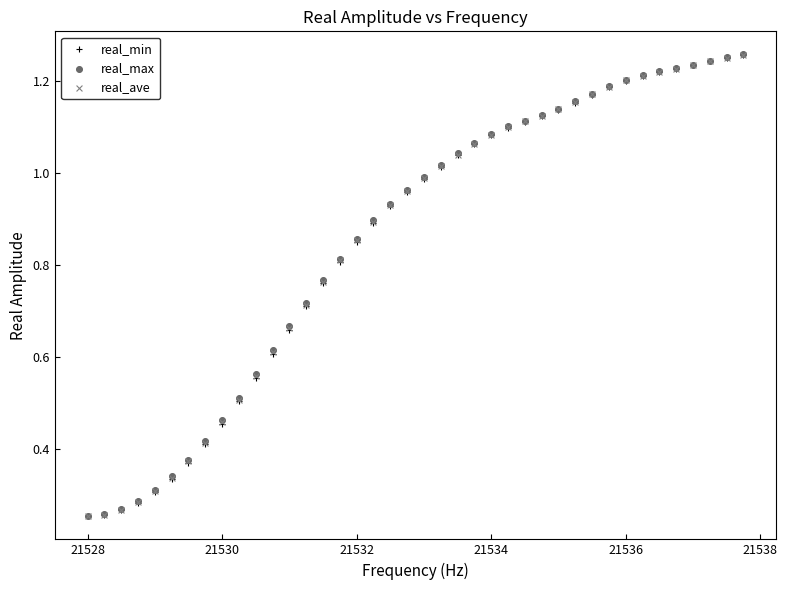

What are all the series names shown in the legend?

real_min, real_max, real_ave